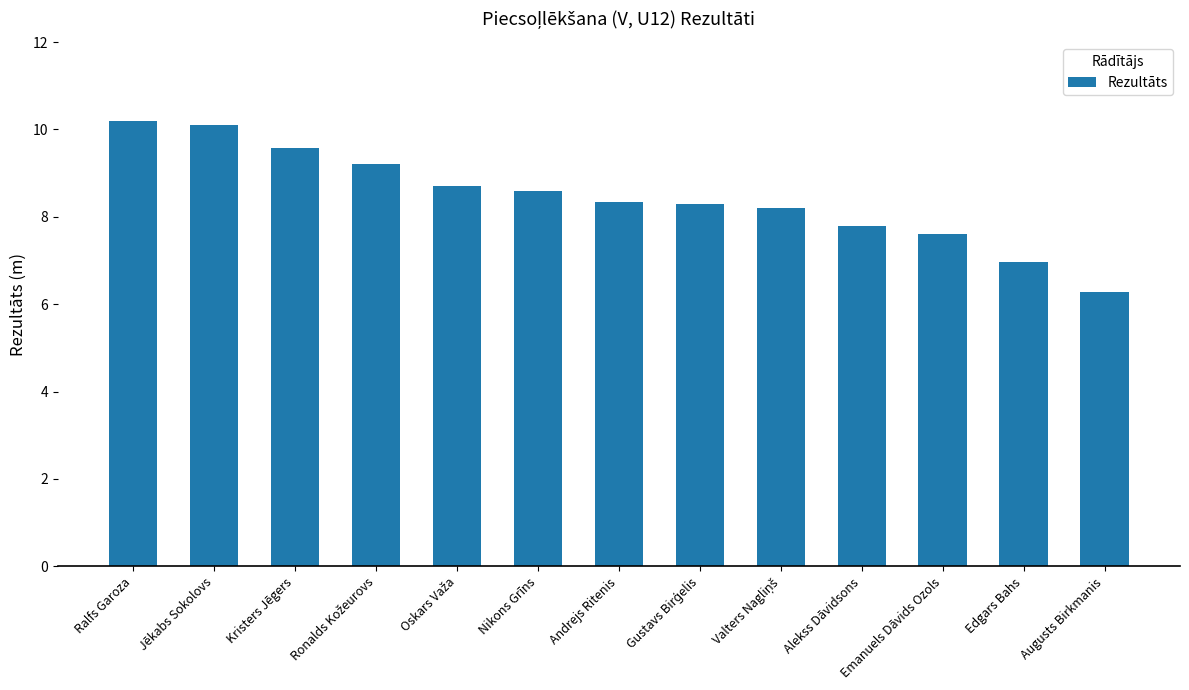

What value does the data have at Jēkabs Sokolovs?

10.1